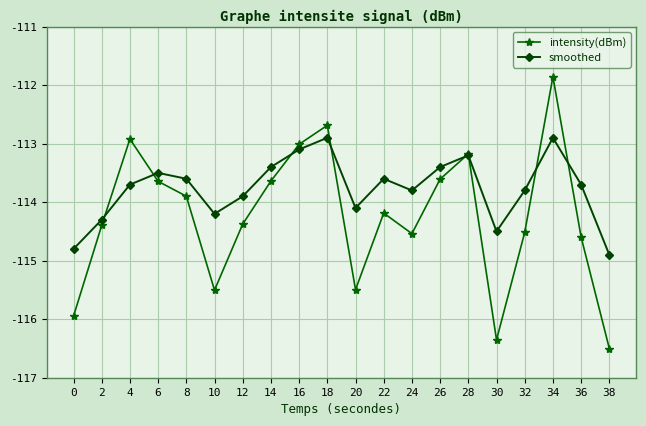

What is the difference between the maximum and minimum values in the intensity(dBm) series?

4.6